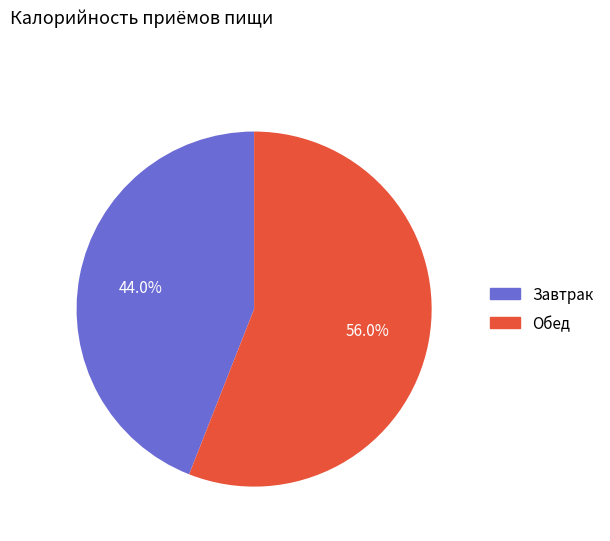

Is the sum of Обед and Завтрак greater than half?

Yes